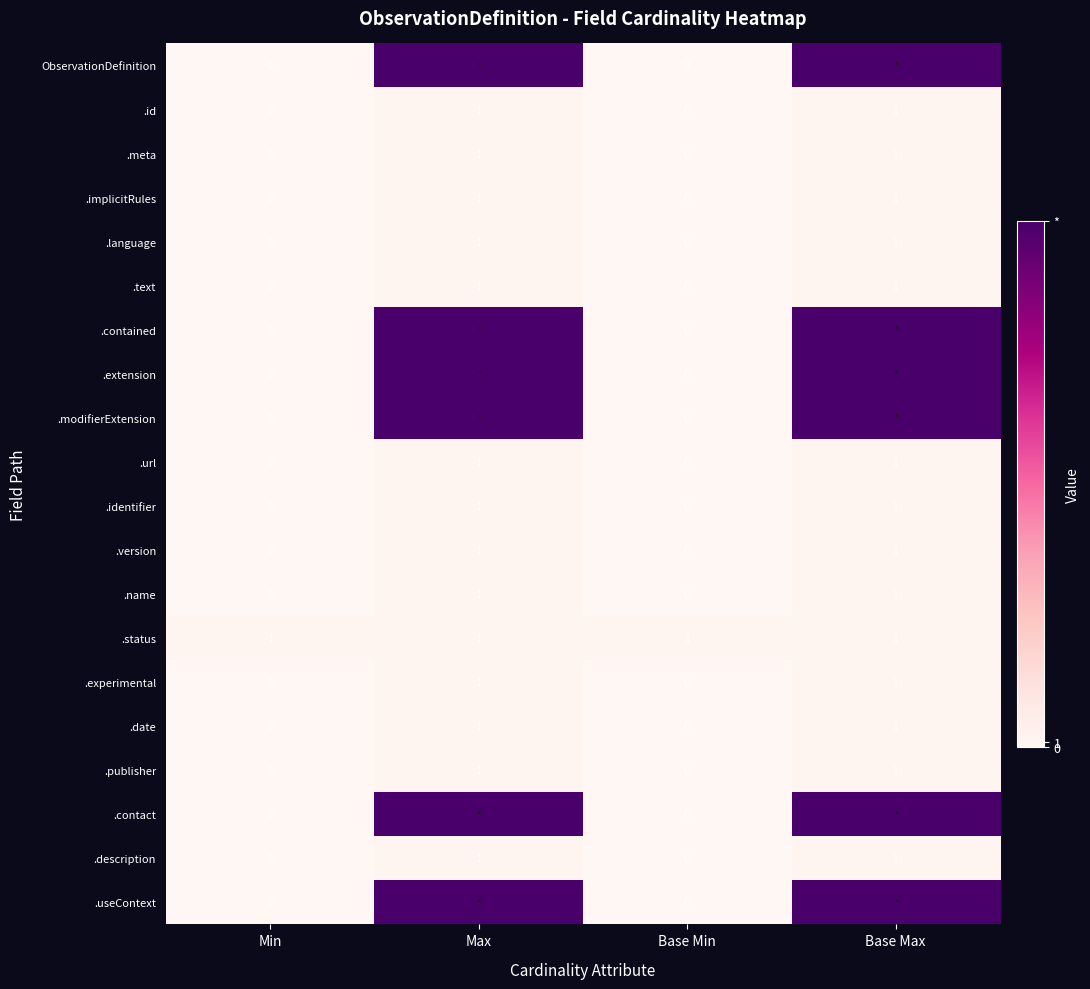

Count the .text values in the range 0 to 1.

4